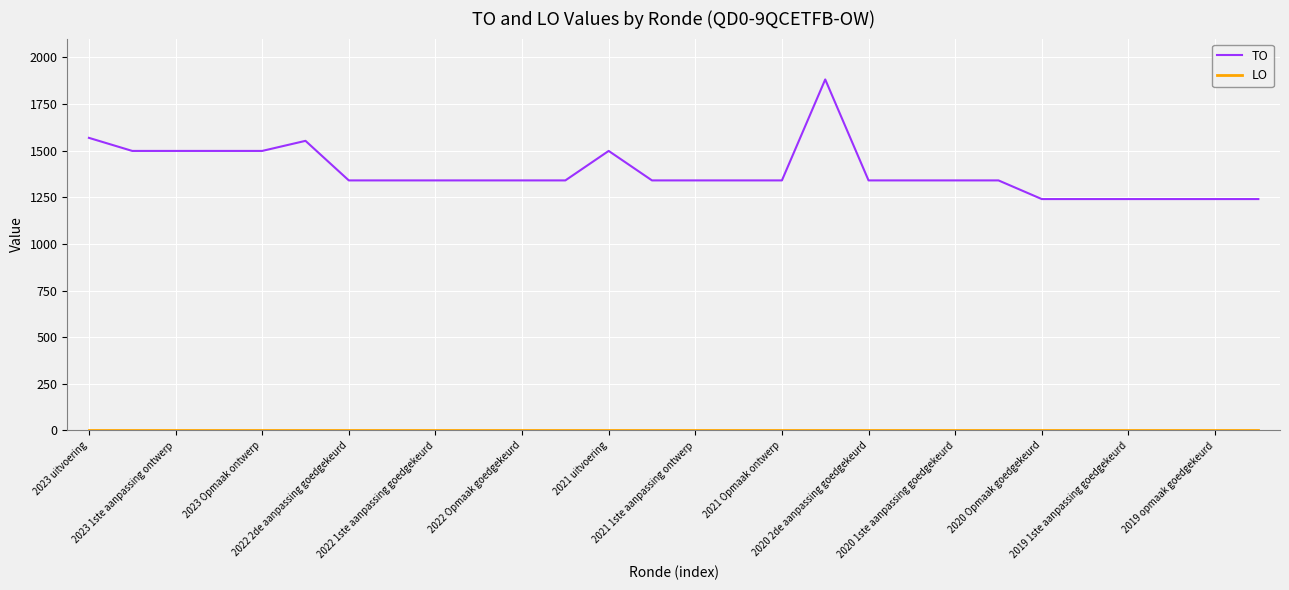

How many lines are shown in the chart?

2